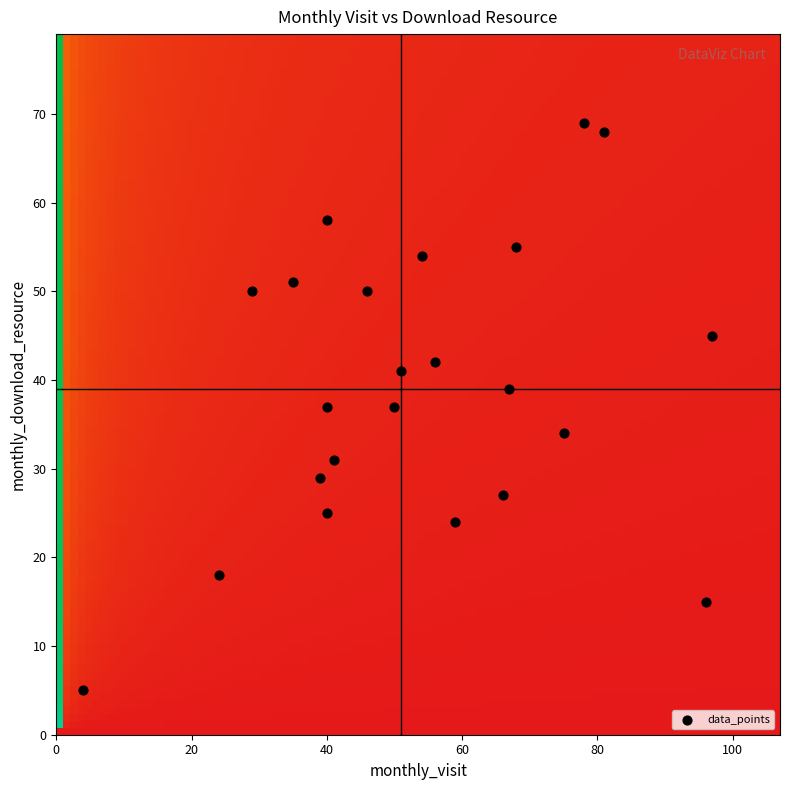

What is the range of Y values (max minus min)?

64